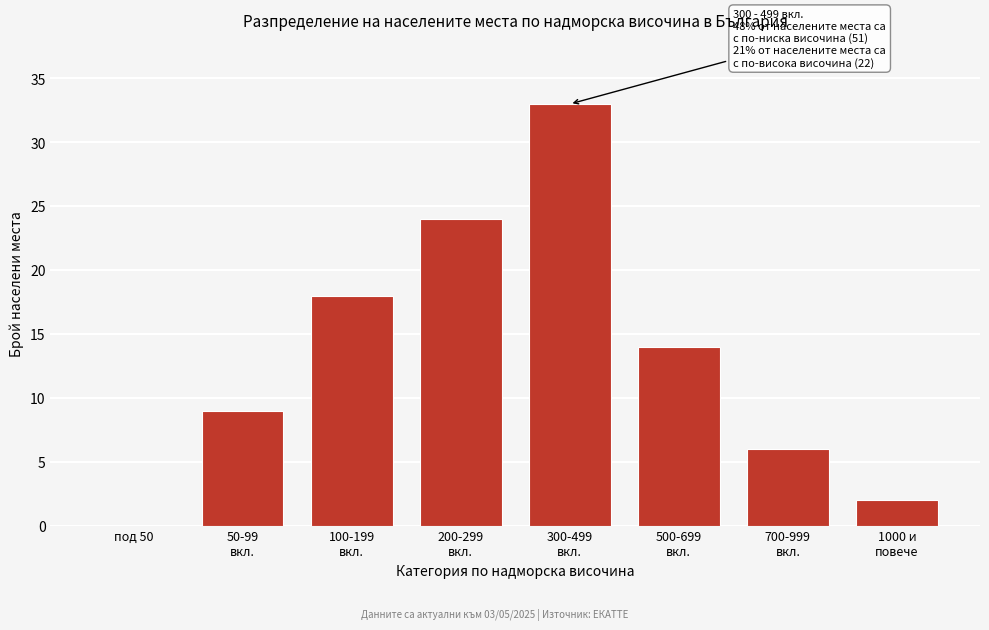

The value at под 50 is 0. True or false?

True